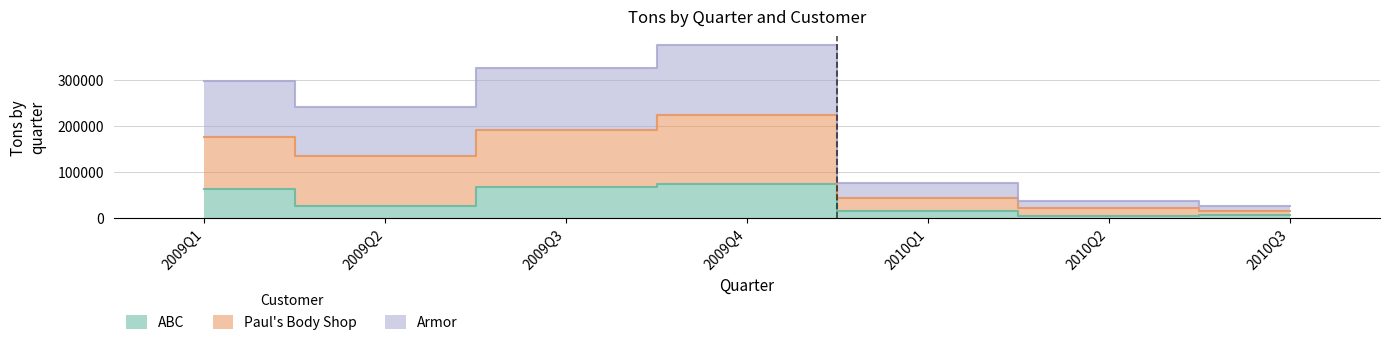

At which category does the chart reach its minimum across all series?

2010Q2